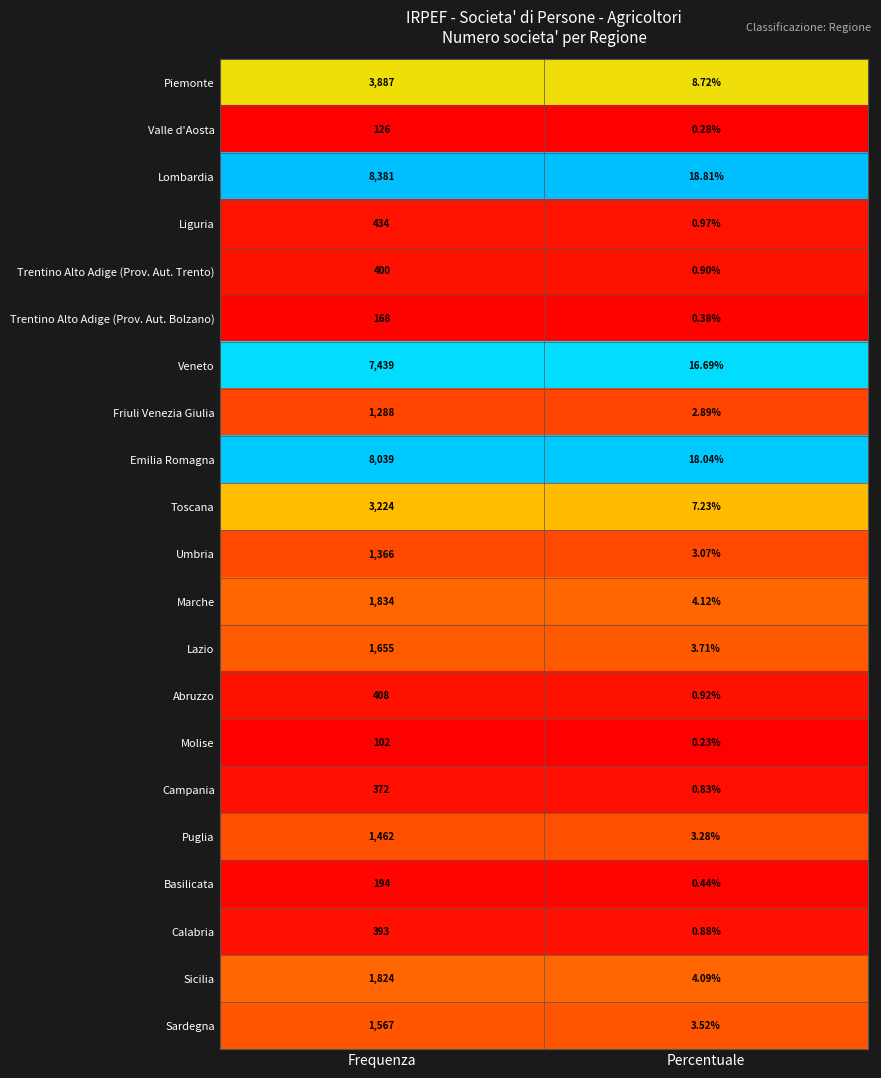

Rank the series at Frequenza from lowest to highest value.

Molise, Valle d'Aosta, Trentino Alto Adige (Prov. Aut. Bolzano), Basilicata, Campania, Calabria, Trentino Alto Adige (Prov. Aut. Trento), Abruzzo, Liguria, Friuli Venezia Giulia, Umbria, Puglia, Sardegna, Lazio, Sicilia, Marche, Toscana, Piemonte, Veneto, Emilia Romagna, Lombardia